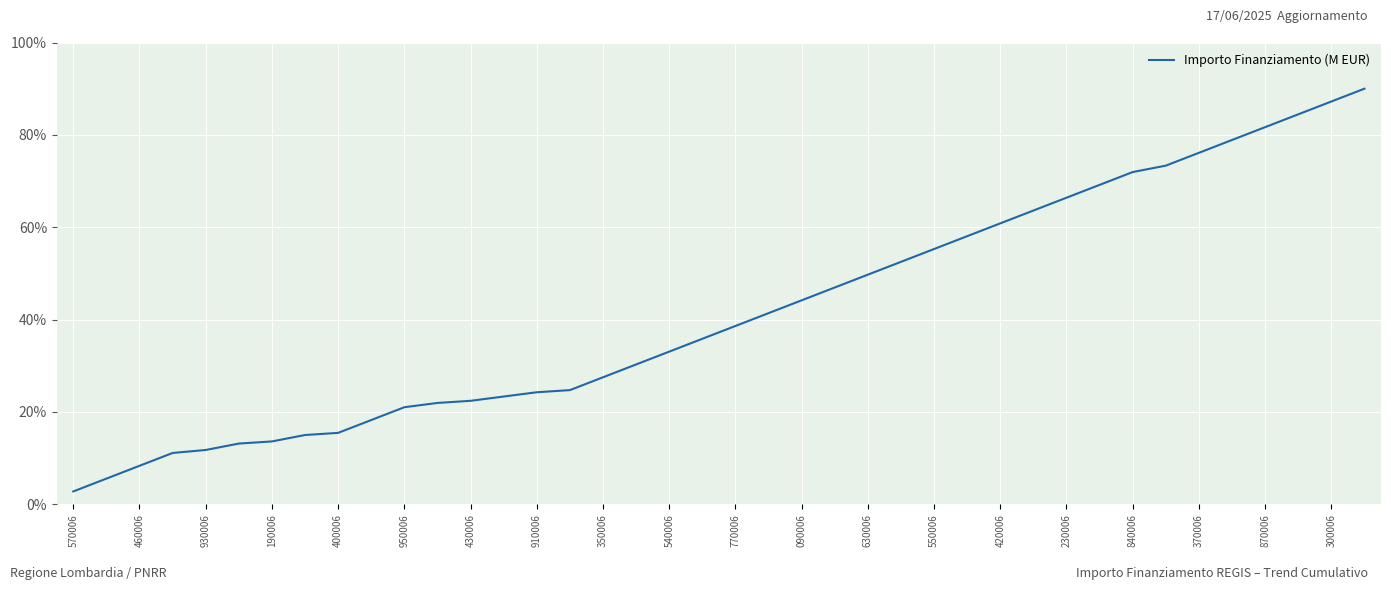

What is the difference between the maximum and minimum values?

87.2